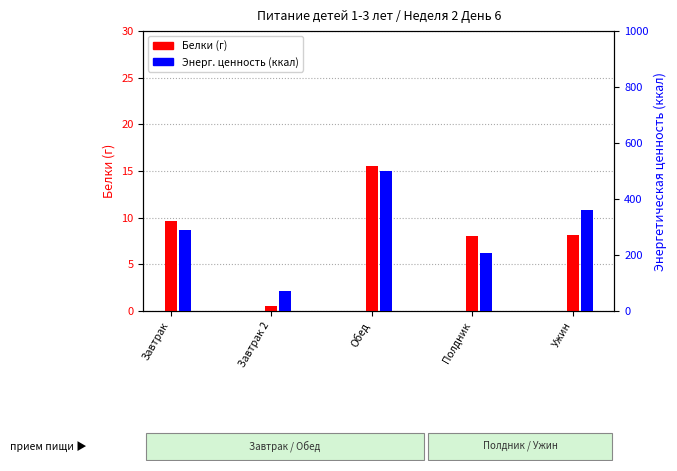

What is the difference between the highest and lowest values at Завтрак?

280.9